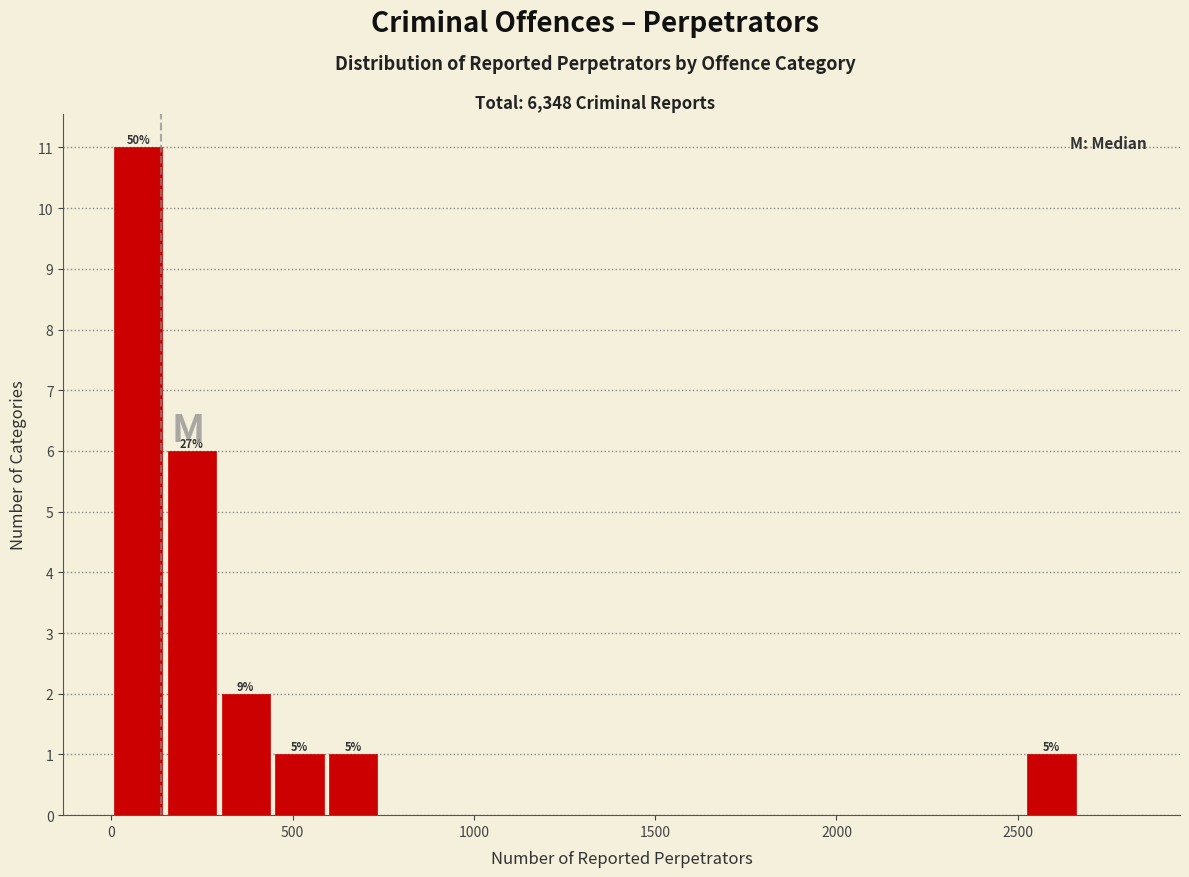

Read against the x-axis, roughly where is the centre of the tallest bar?

50